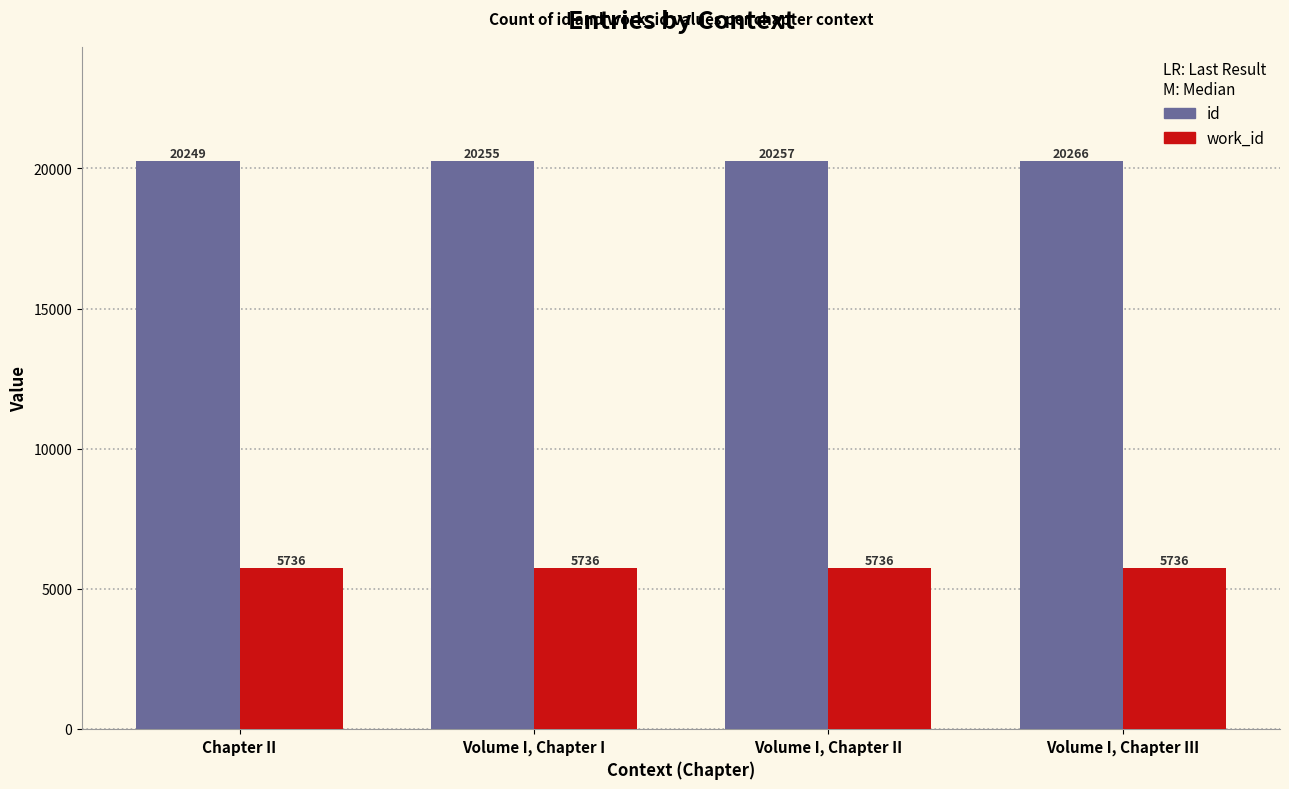

How many groups of bars are there?

4